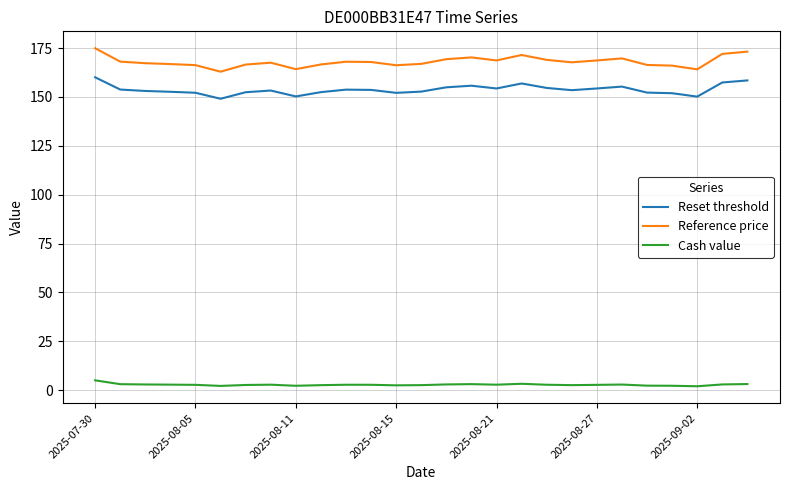

What are all the series names shown in the legend?

Reset threshold, Reference price, Cash value